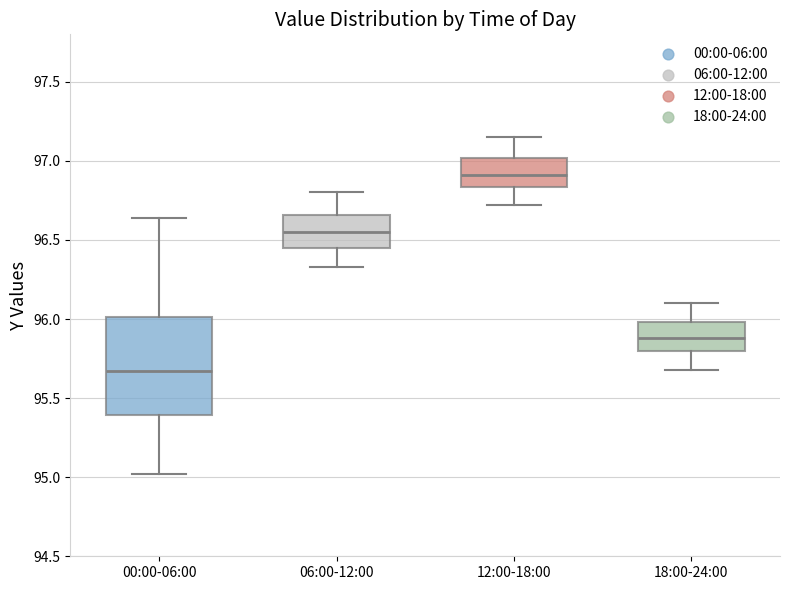

Reading left to right, read every box against the y-axis: the position of its median line, the range the box covers, and the ends of its whiskers. The values are not printed on the chart, so give them approximately, as read against the axis.

00:00-06:00: median 95.65, box 95.40 to 96.00, whiskers 95.00 to 96.65
06:00-12:00: median 96.55, box 96.45 to 96.65, whiskers 96.35 to 96.80
12:00-18:00: median 96.90, box 96.85 to 97.00, whiskers 96.70 to 97.15
18:00-24:00: median 95.90, box 95.80 to 96.00, whiskers 95.70 to 96.10